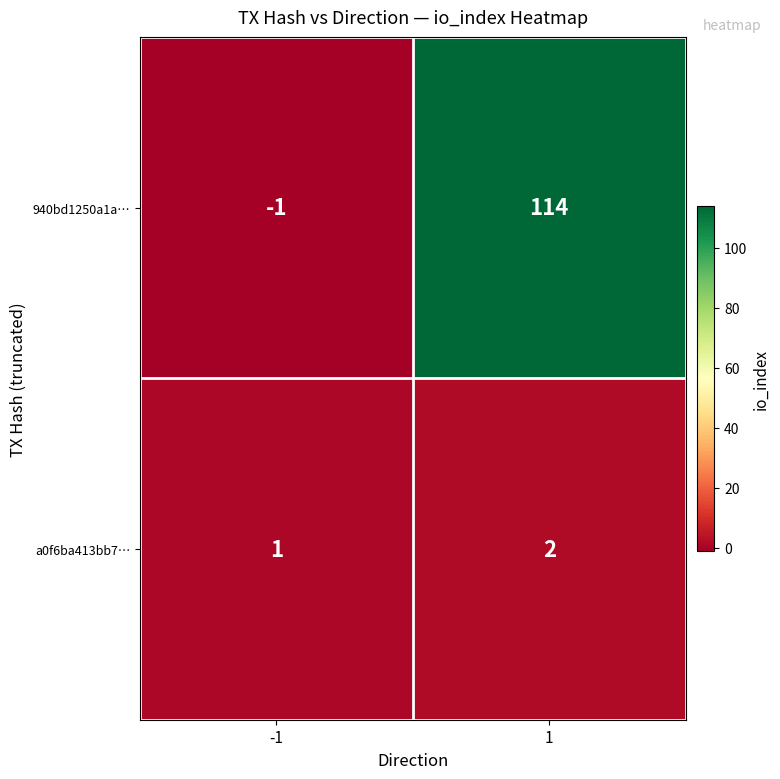

Which series has the largest range (max minus min)?

940bd1250a1a…